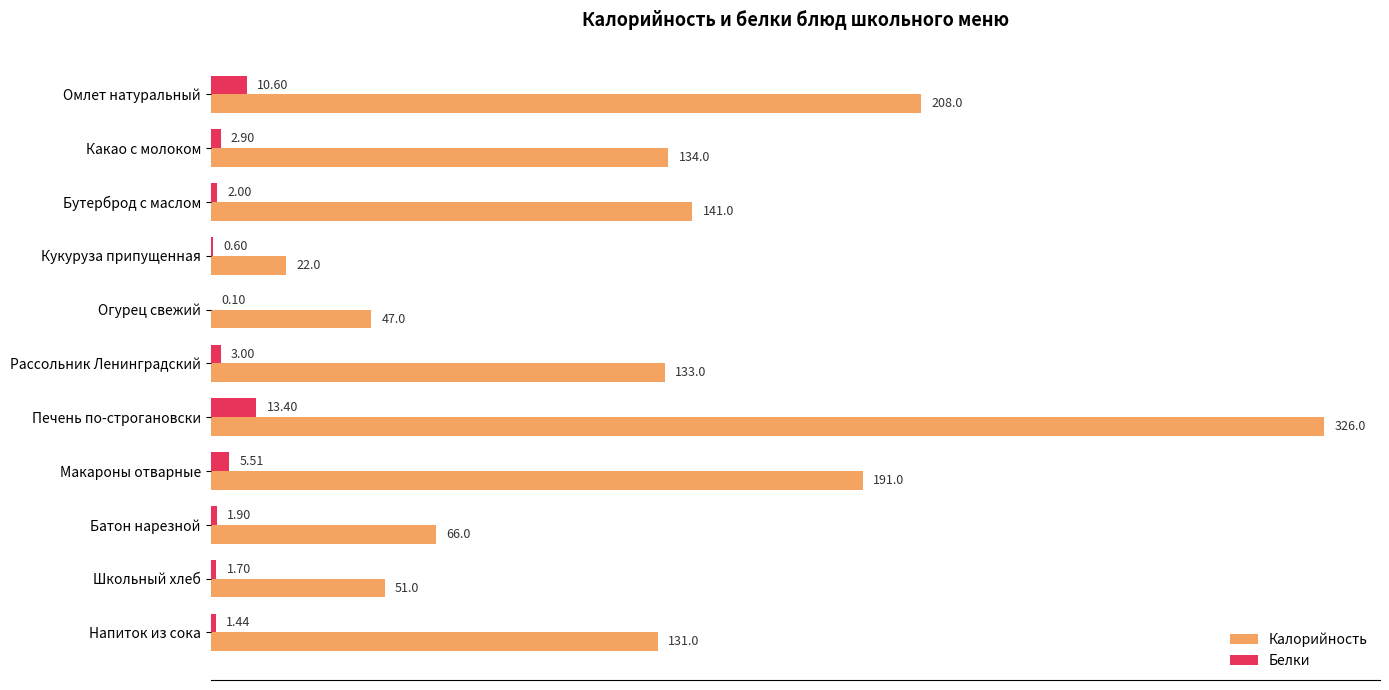

At which category is the sum across all series the highest?

Печень по-строгановски